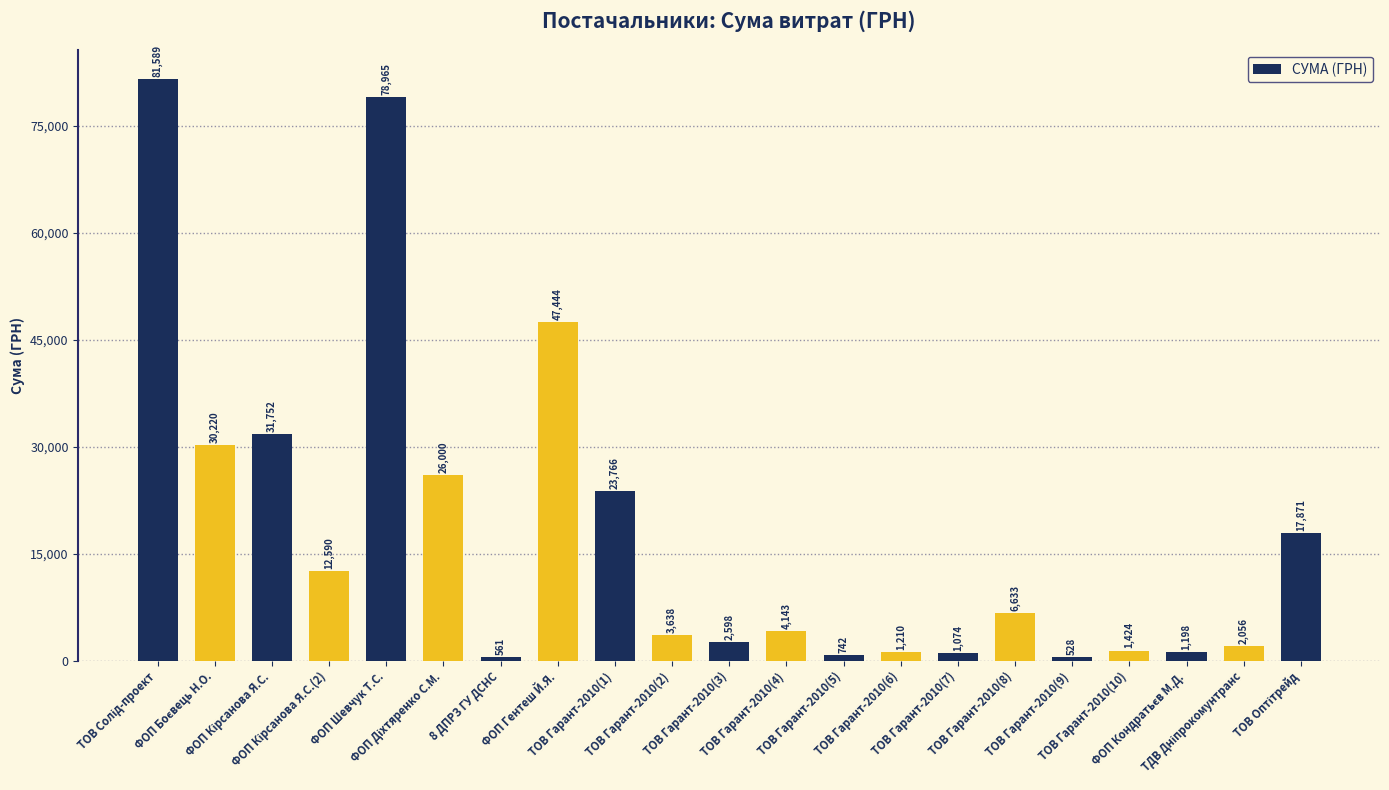

Does the chart contain any negative values?

No